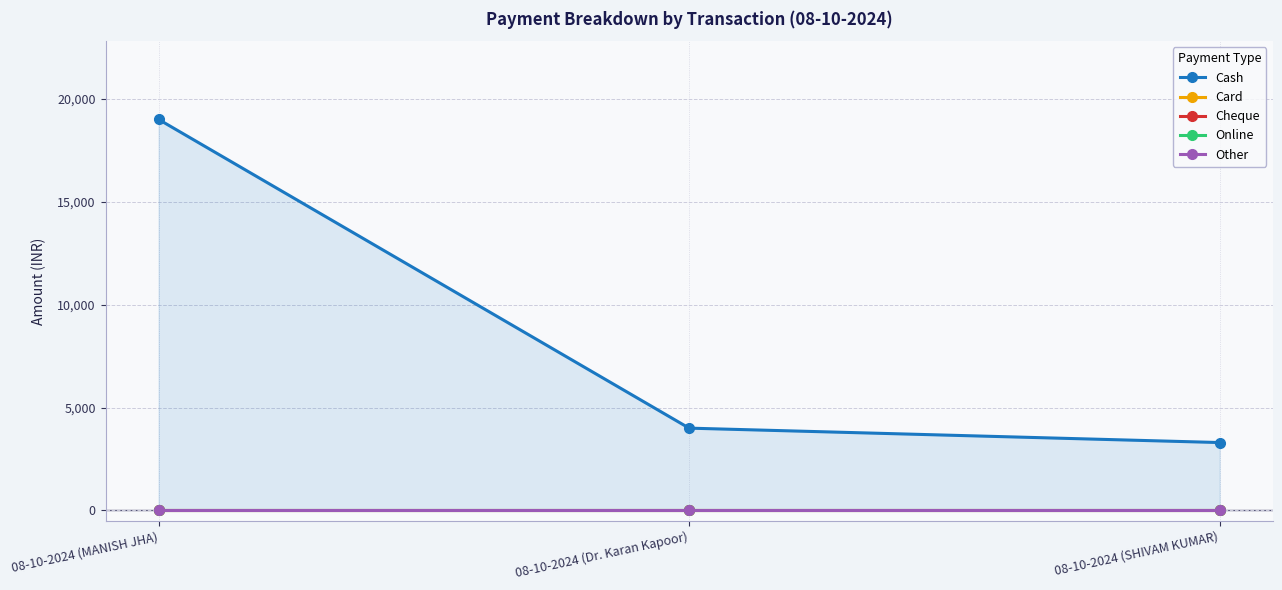

Is the value of Cash at 08-10-2024 (SHIVAM KUMAR) greater than the value of Other at 08-10-2024 (MANISH JHA)?

Yes